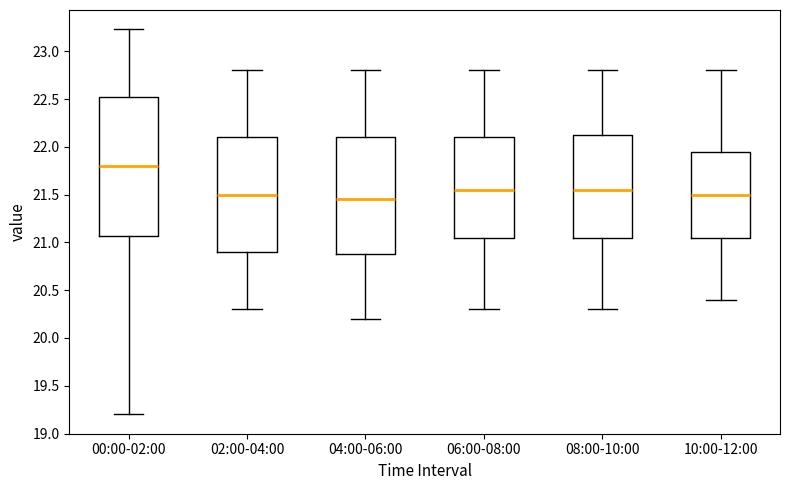

Reading left to right, read every box against the y-axis: the position of its median line, the range the box covers, and the ends of its whiskers. The values are not printed on the chart, so give them approximately, as read against the axis.

00:00-02:00: median 21.80, box 21.05 to 22.55, whiskers 19.20 to 23.25
02:00-04:00: median 21.50, box 20.90 to 22.10, whiskers 20.30 to 22.80
04:00-06:00: median 21.45, box 20.90 to 22.10, whiskers 20.20 to 22.80
06:00-08:00: median 21.55, box 21.05 to 22.10, whiskers 20.30 to 22.80
08:00-10:00: median 21.55, box 21.05 to 22.15, whiskers 20.30 to 22.80
10:00-12:00: median 21.50, box 21.05 to 21.95, whiskers 20.40 to 22.80